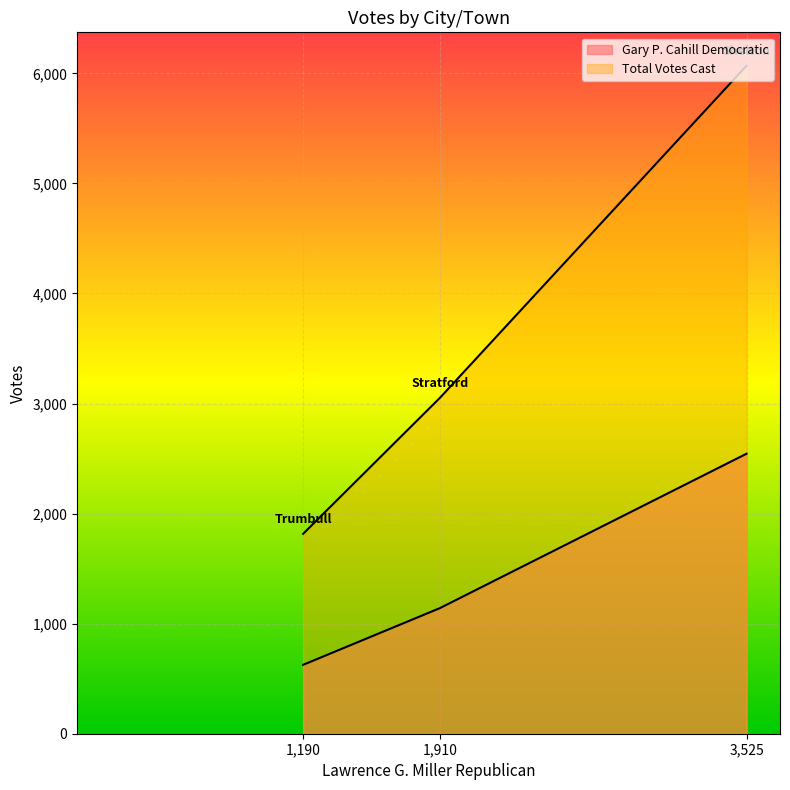

Which series has the largest total across all categories?

Total Votes Cast